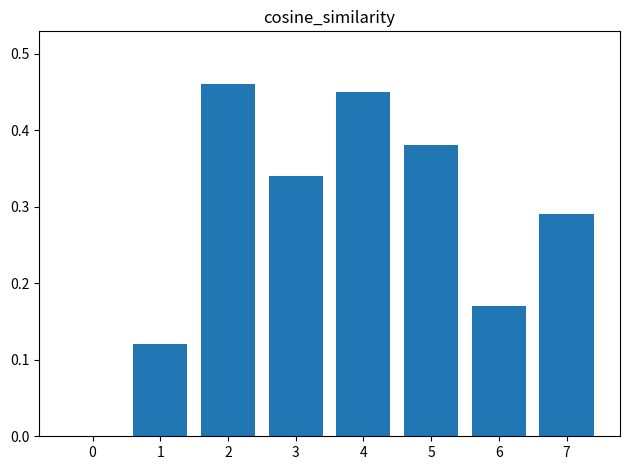

What is the sum of all values?

2.2